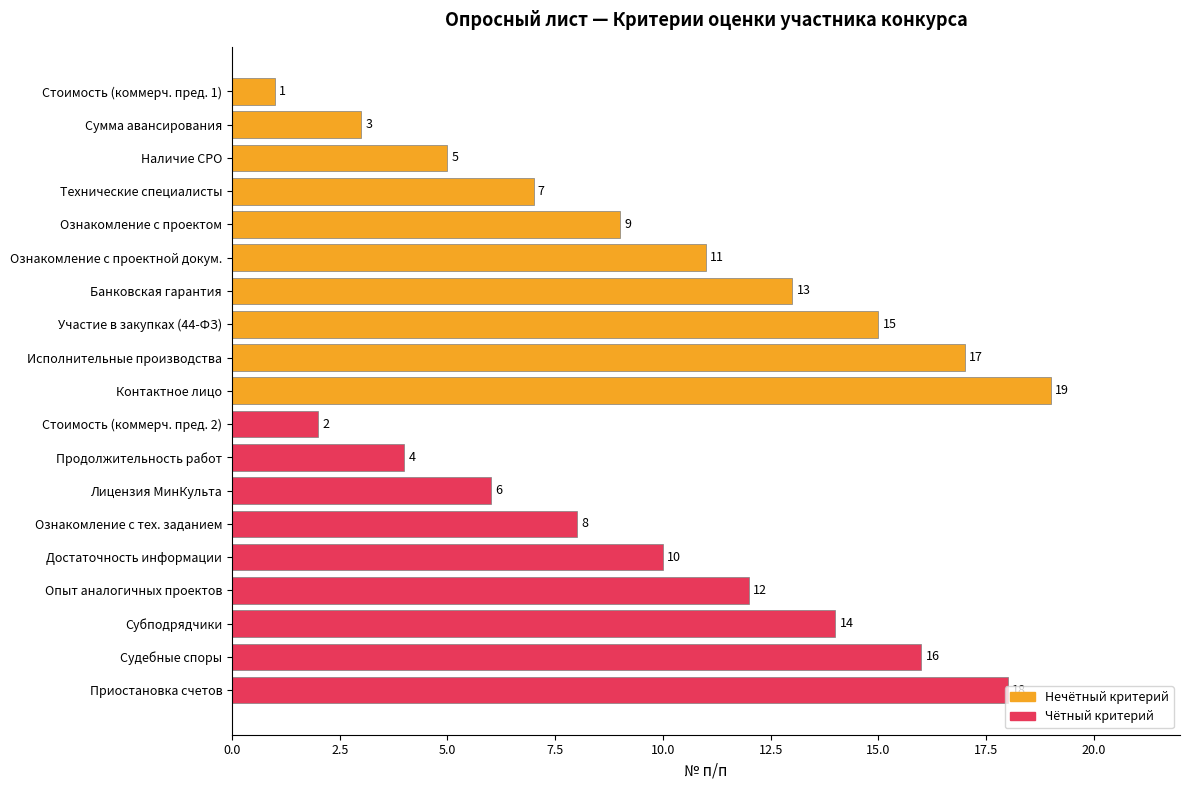

Where is the data nearest to the value 10?

10